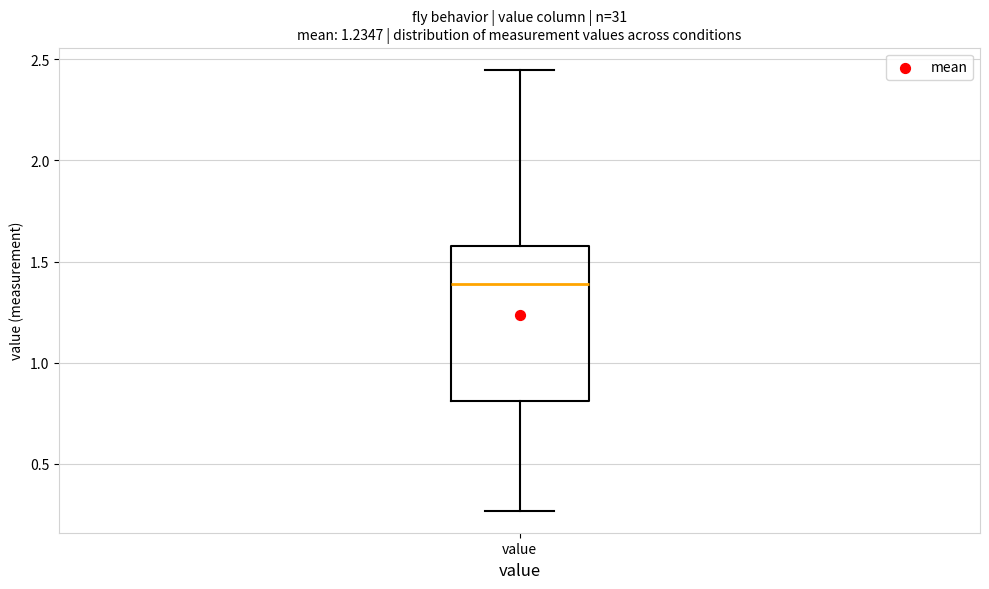

Transcribe this box plot: give where the median line is, the range the box spans, and where the two whiskers end, as read against the y-axis. The values are not printed on the chart, so give them approximately, as read against the axis.

median 1.40, box 0.80 to 1.60, whiskers 0.25 to 2.45